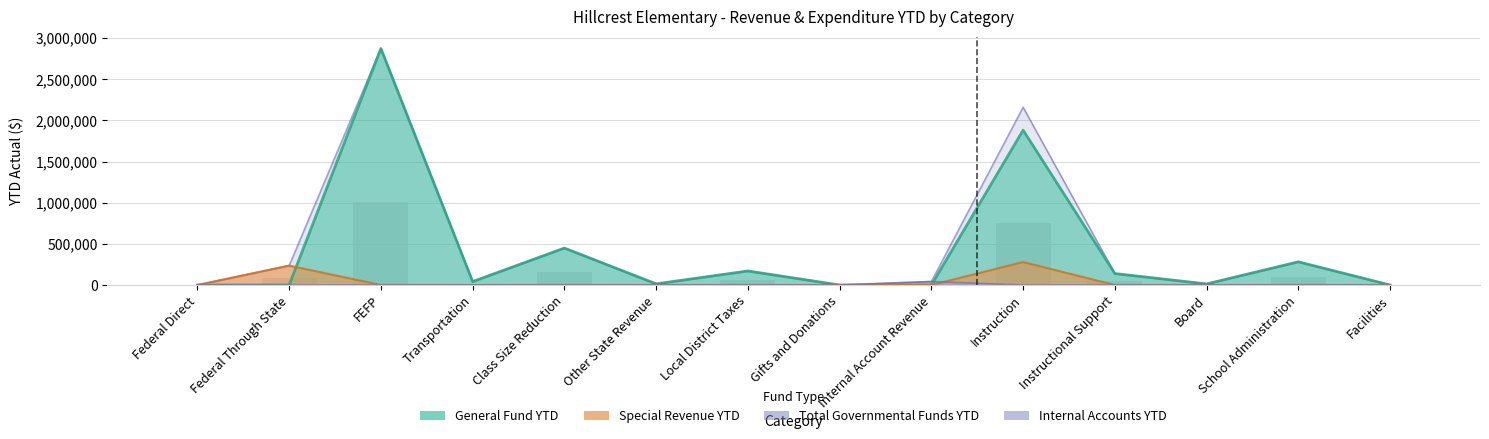

Which series has the largest total across all categories?

Total Governmental Funds YTD